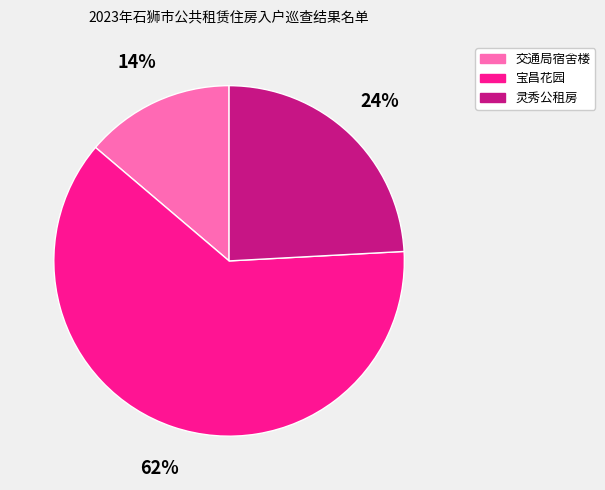

Which slice is the smallest?

交通局宿舍楼